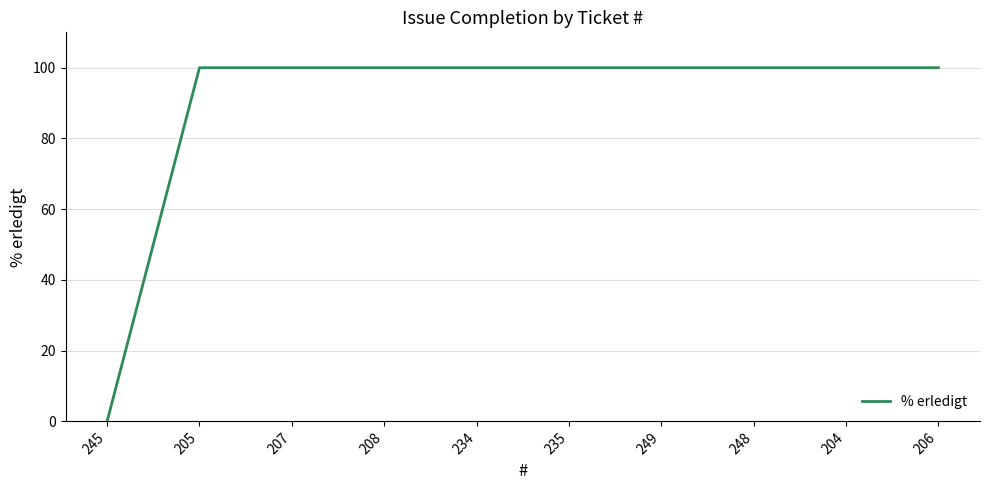

True or false: the data shows 100 at 205.

True